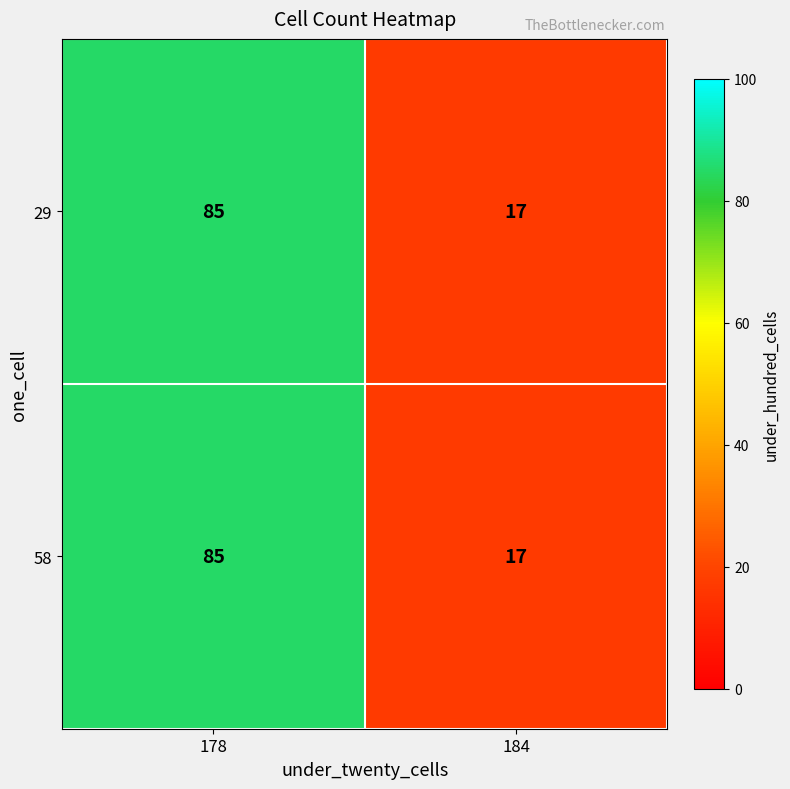

The value of 29 at 178 is 22. True or false?

False